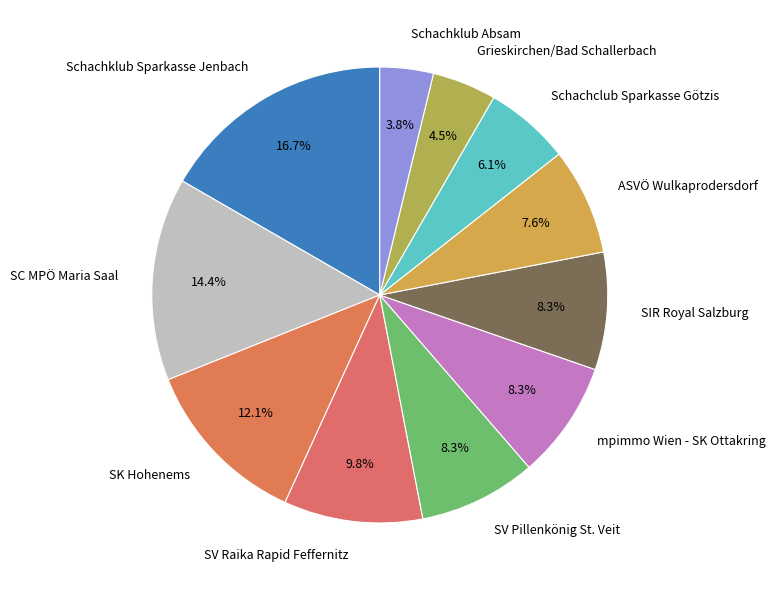

Does Schachclub Sparkasse Götzis account for over 50% of the chart?

No